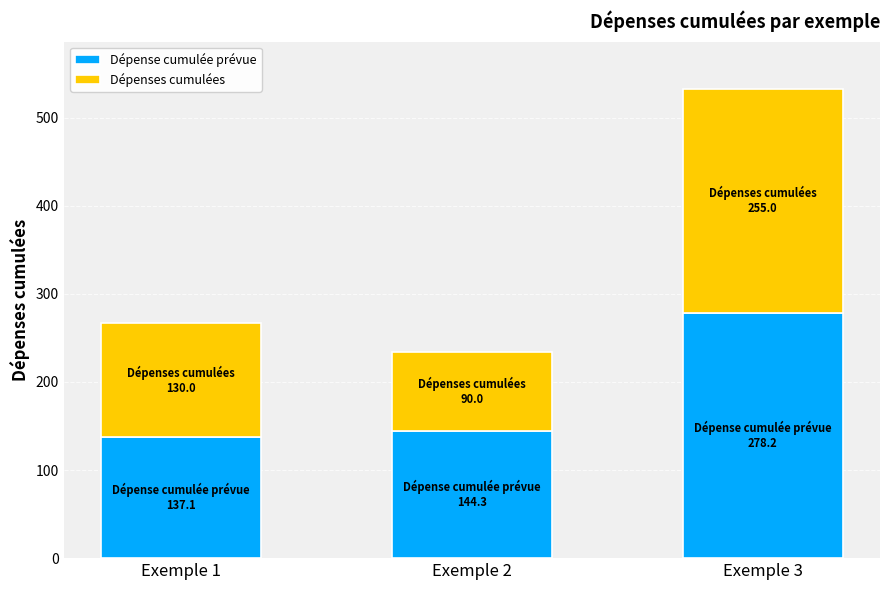

Which category has the highest value in the Dépense cumulée prévue series?

Exemple 3